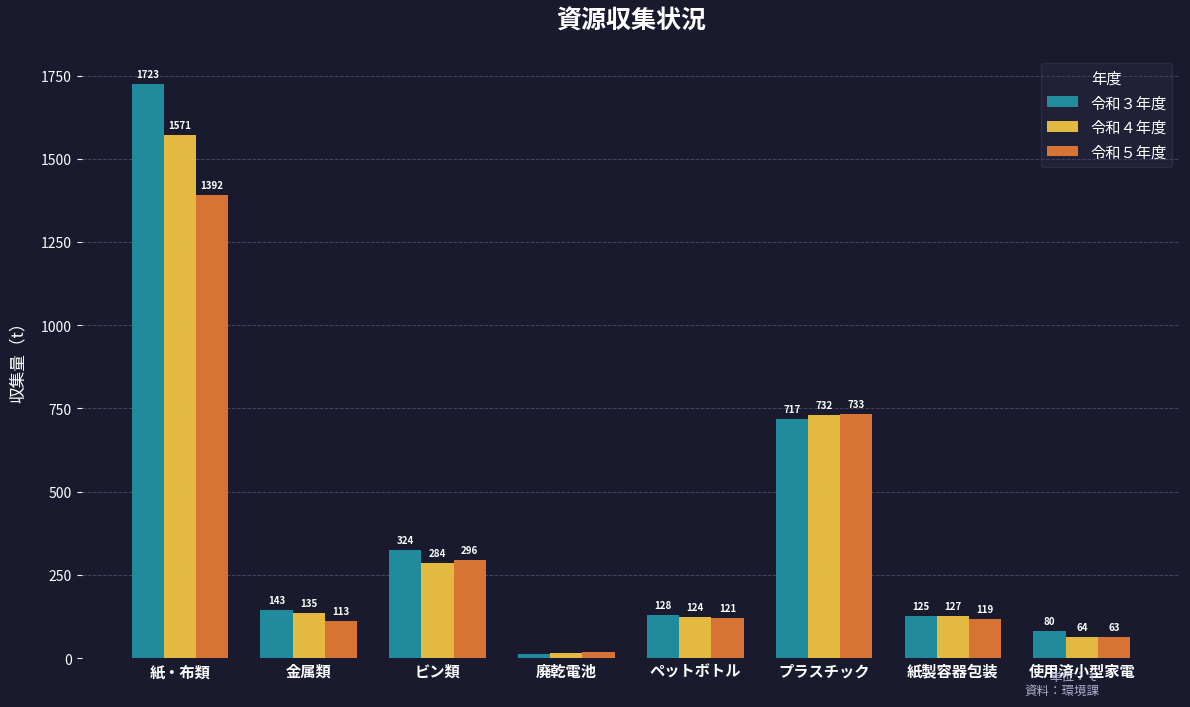

How many values in the 令和４年度 series exceed 134?

4